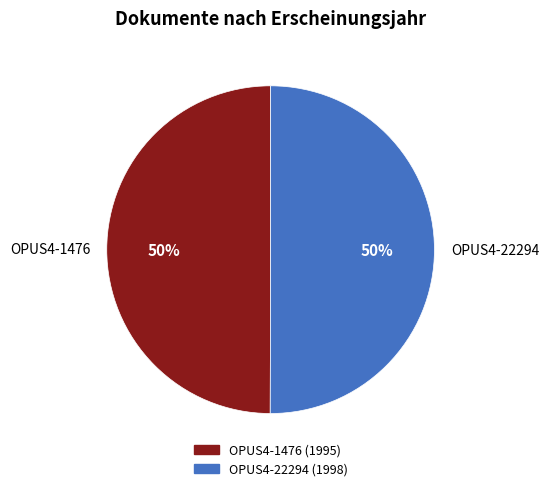

What percentage is the OPUS4-1476 slice, to the nearest percent?

50%